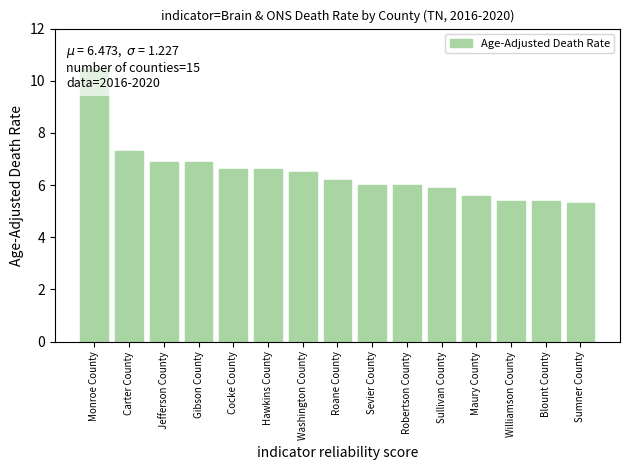

The chart shows a value of 6.6 at Cocke County. True or false?

True